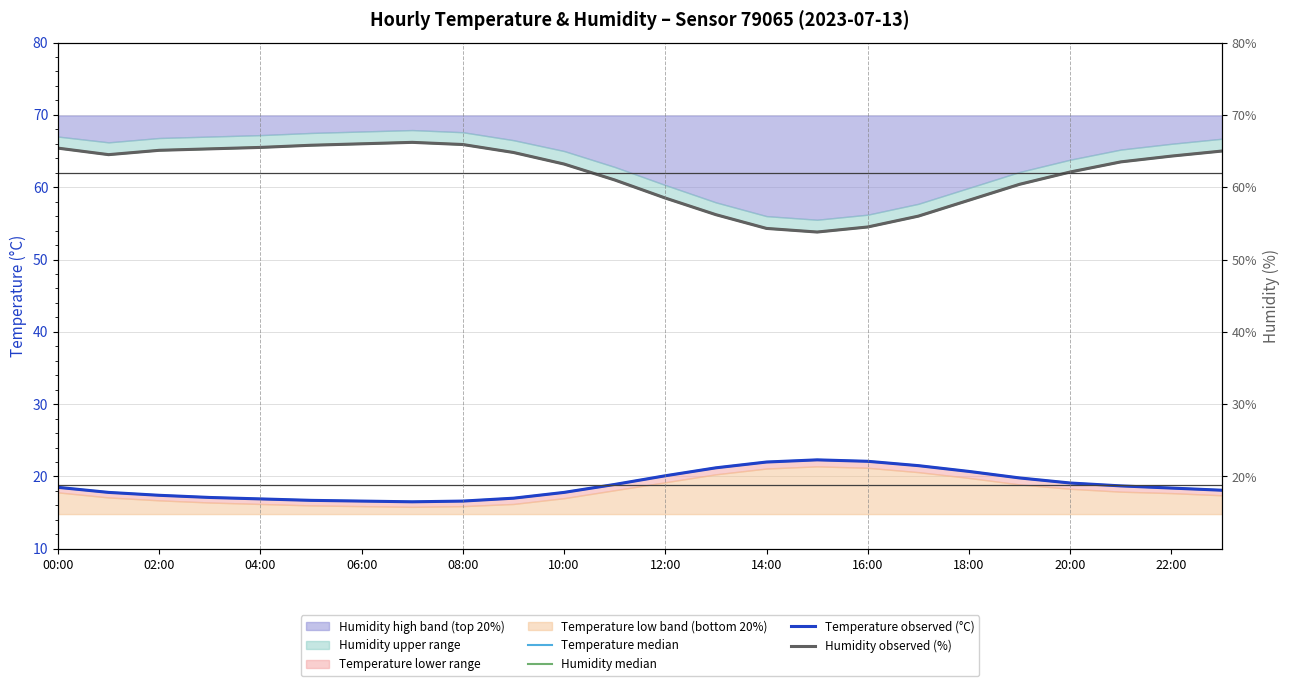

What is the label of the 3rd point from the right?

21